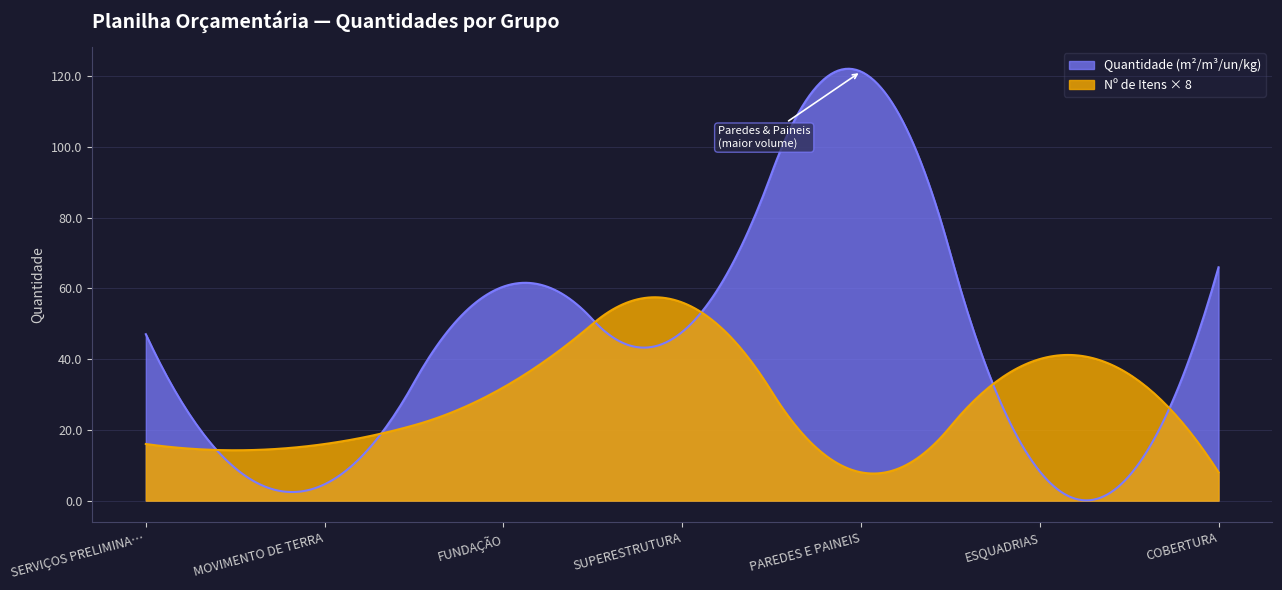

What is the maximum value for Quantidade (m²/m³/un/kg)?

122.0